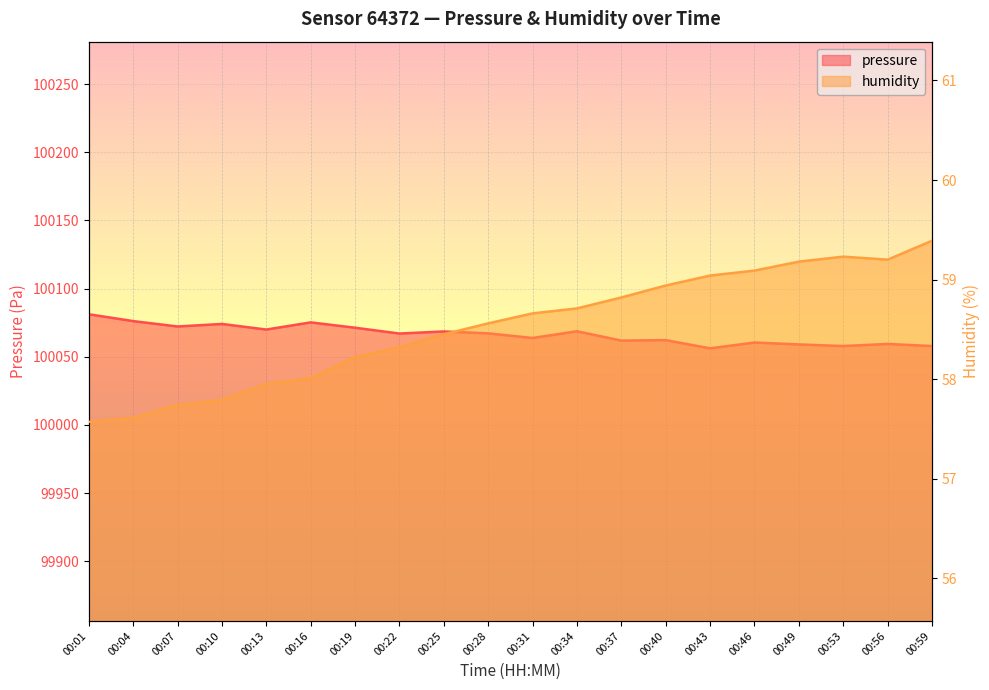

What are all the series names shown in the legend?

pressure, humidity